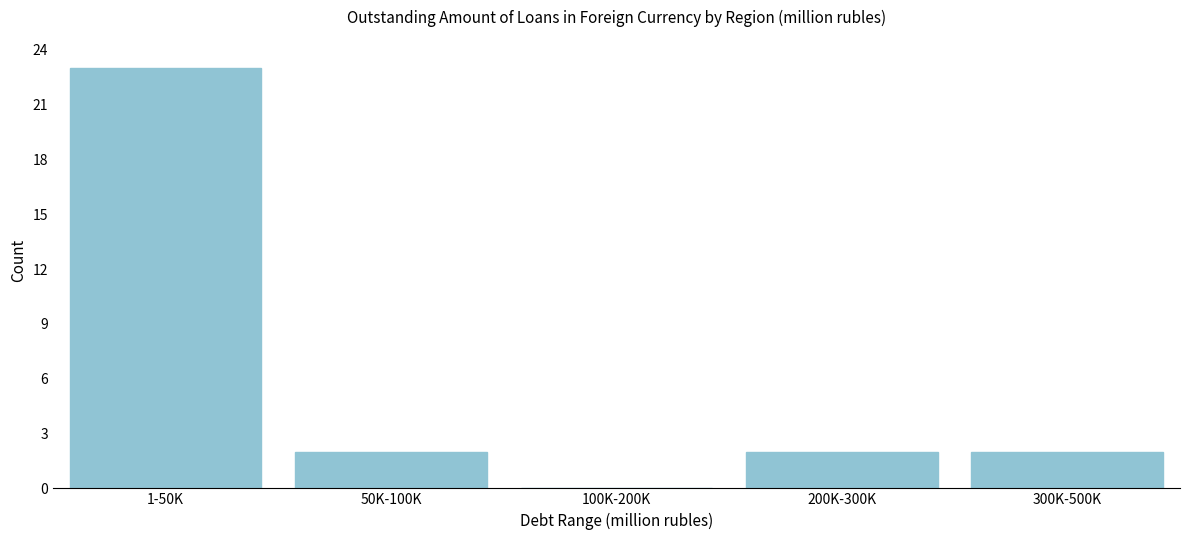

Reading left to right, extract all data points from this chart.

1-50K=23	50K-100K=2	100K-200K=0	200K-300K=2	300K-500K=2